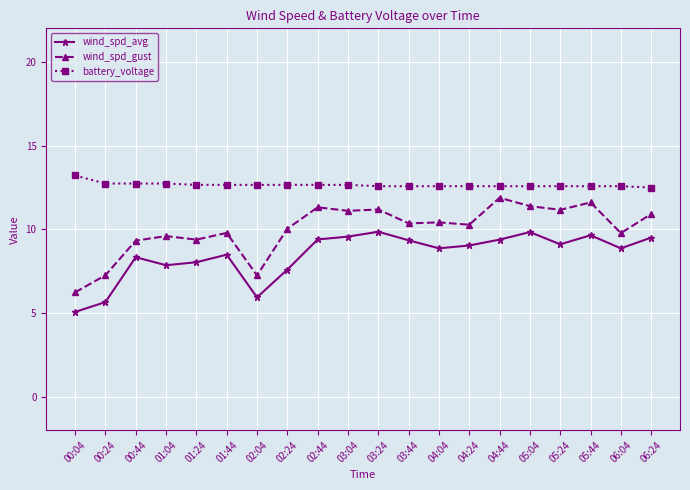

What is the difference between the highest and lowest values at 06:04?

3.7